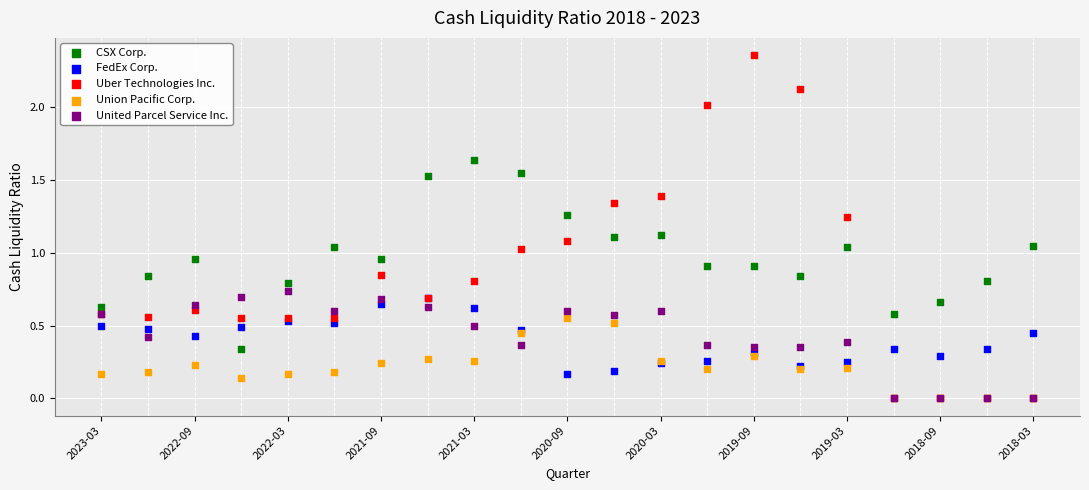

What are all the series names shown in the legend?

CSX Corp., FedEx Corp., Uber Technologies Inc., Union Pacific Corp., United Parcel Service Inc.